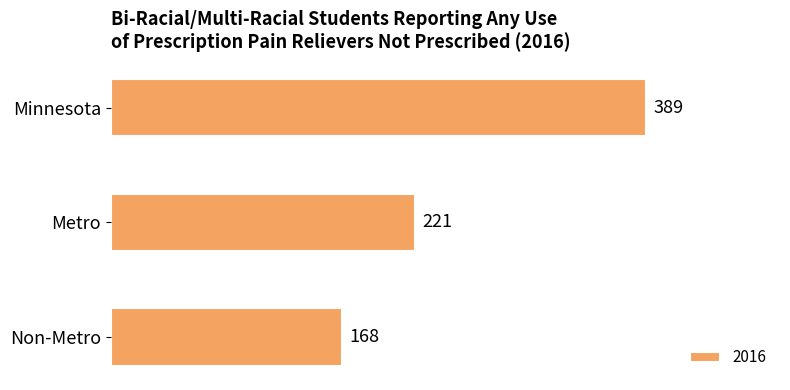

Does the chart contain any negative values?

No